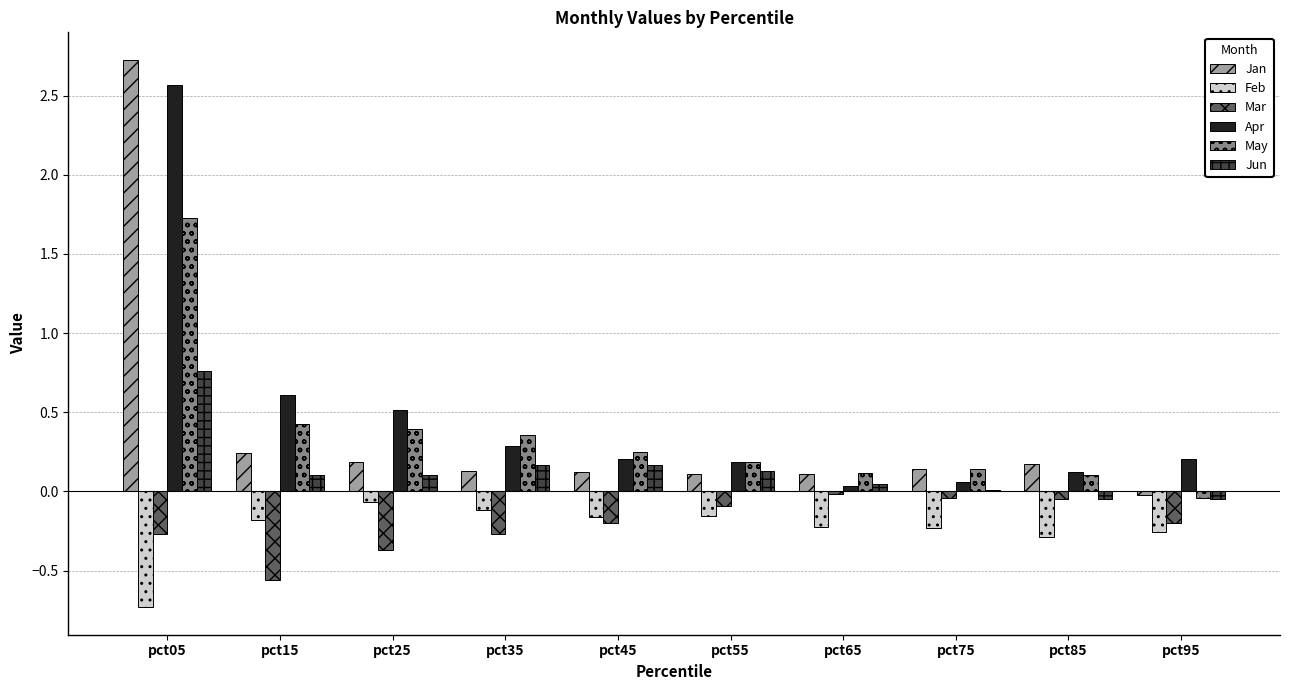

True or false: Feb has a value of -0.1 at pct65.

False